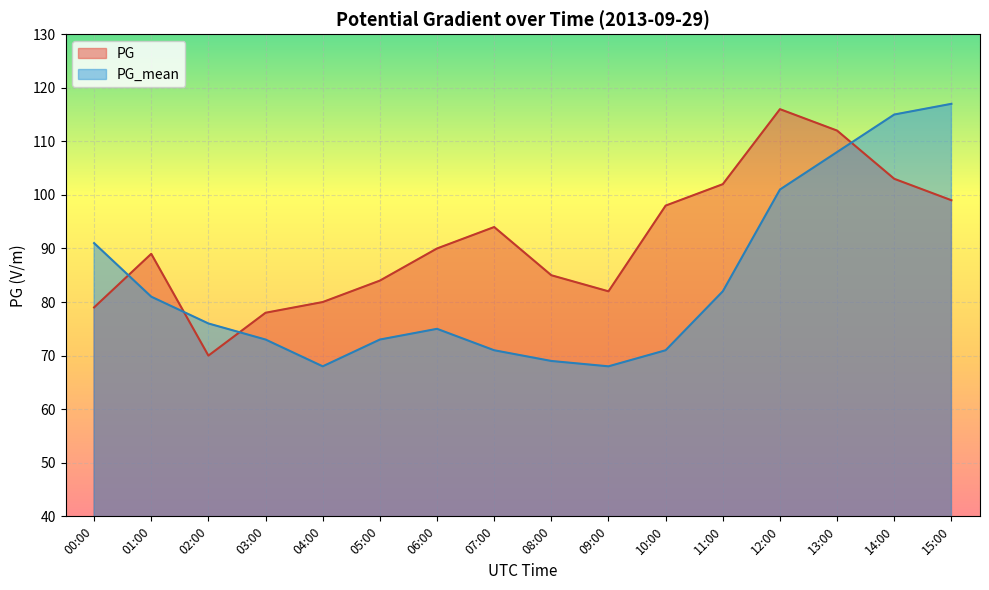

How many data points does each series have?

16